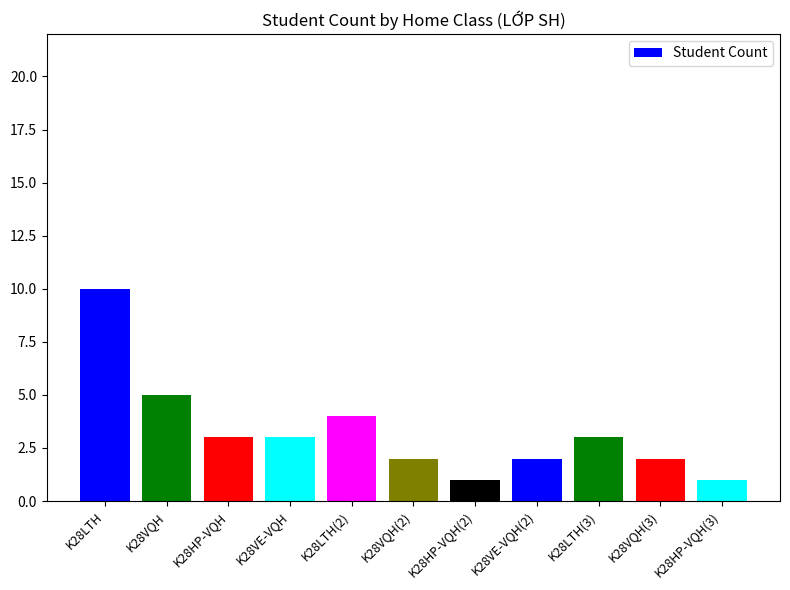

Reading left to right, list all the values displayed in this chart.

10	5	3	3	4	2	1	2	3	2	1